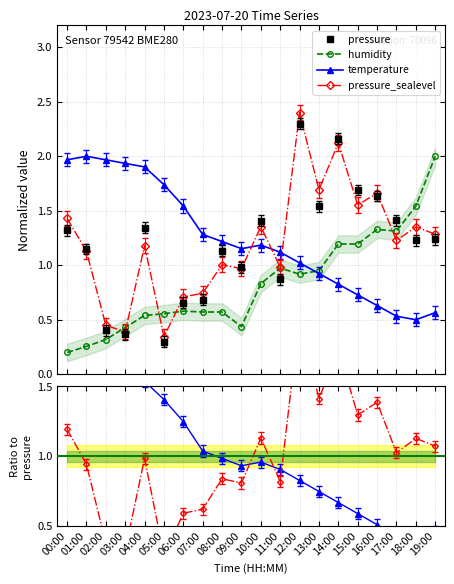

At which label does pressure_sealevel reach its minimum?

05:00